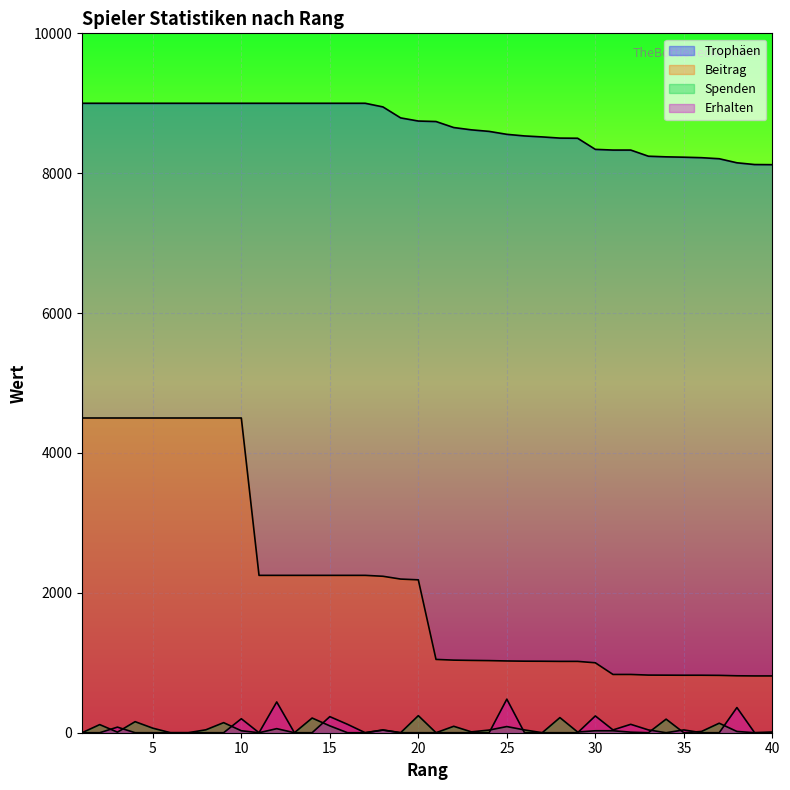

True or false: Erhalten and Trophäen cross at least once.

False